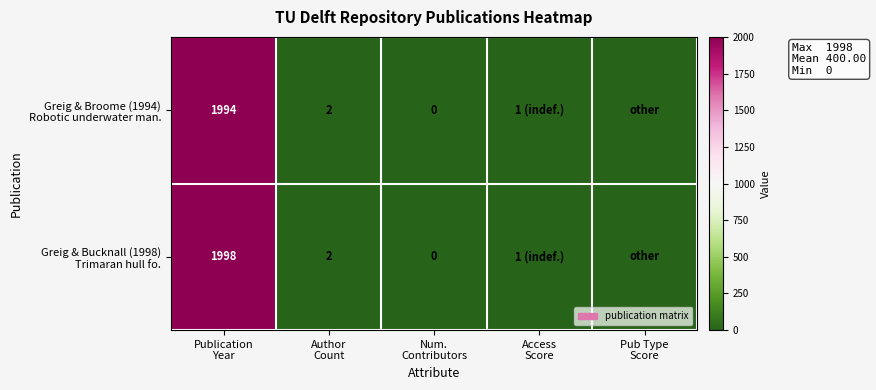

Which label corresponds to the largest value in the chart?

Publication
Year